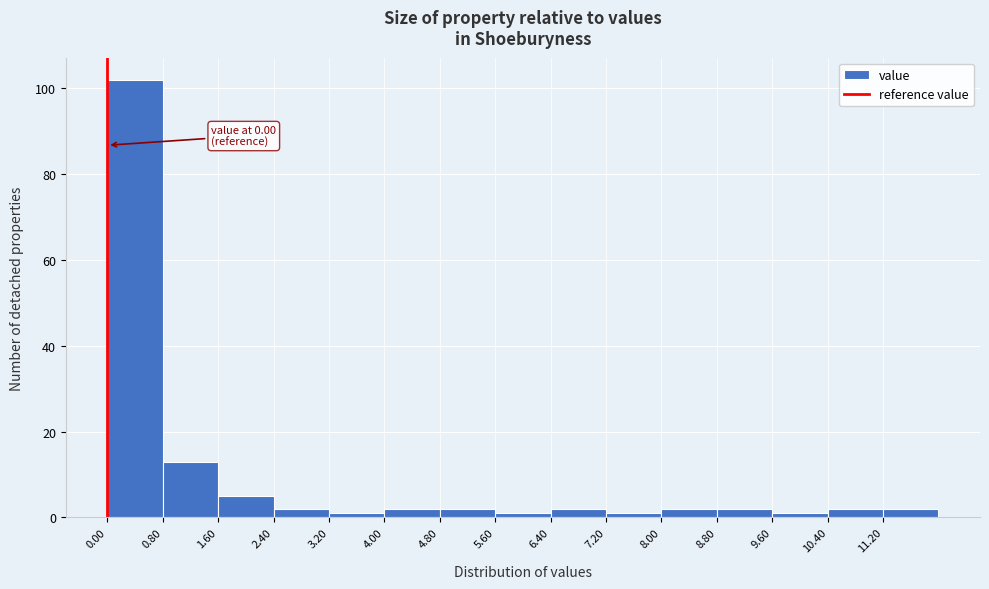

Over which range of the x-axis is the bar tallest?

0.0 to 0.8